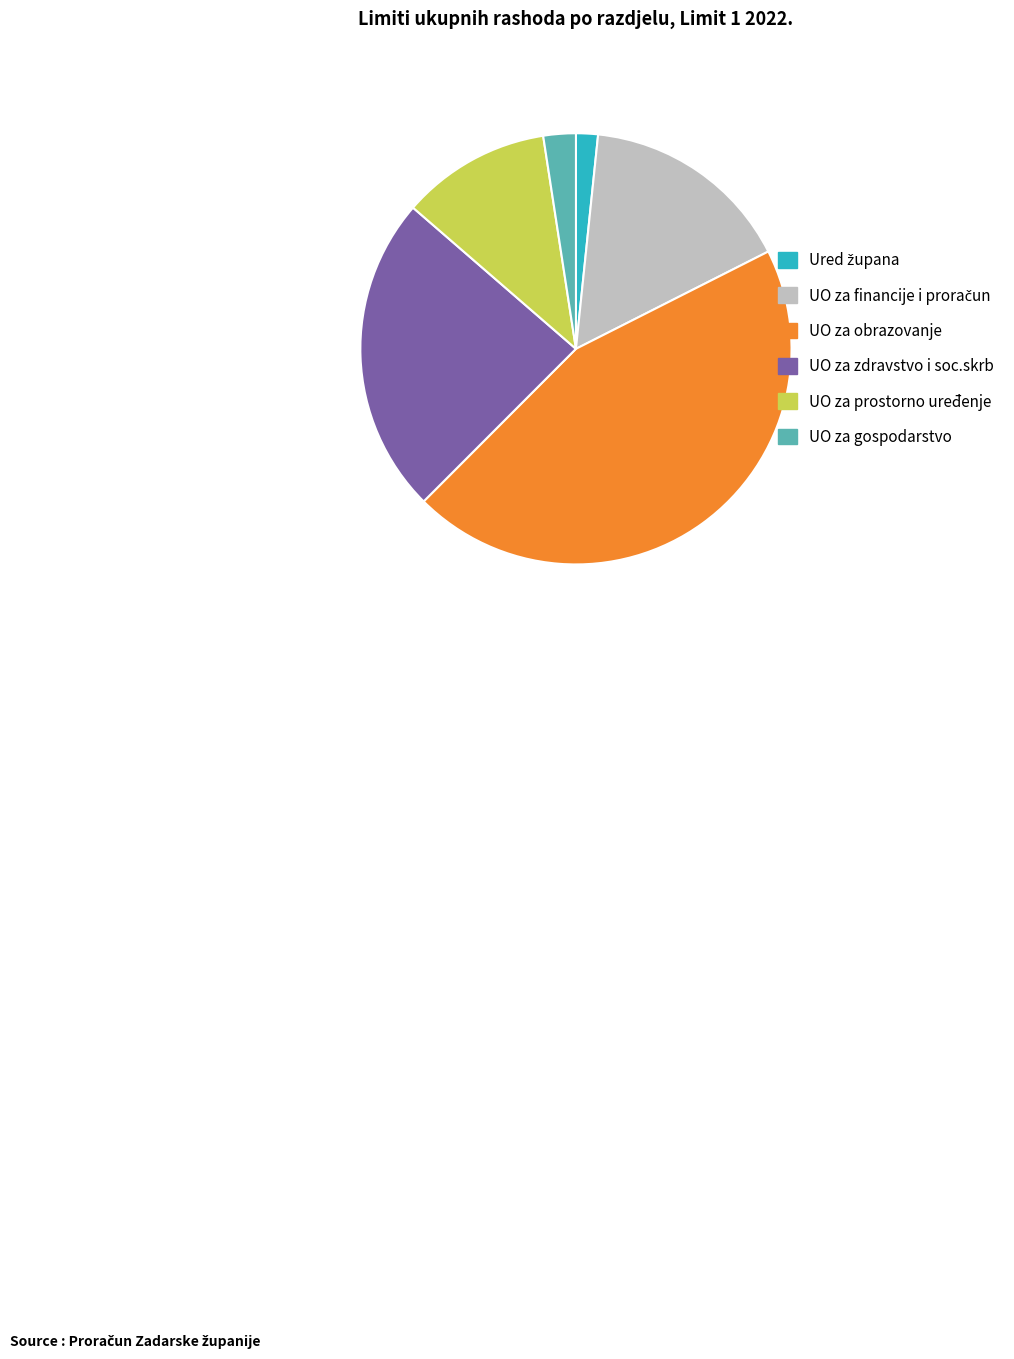

Is the sum of UO za gospodarstvo and UO za zdravstvo i soc.skrb greater than half?

No